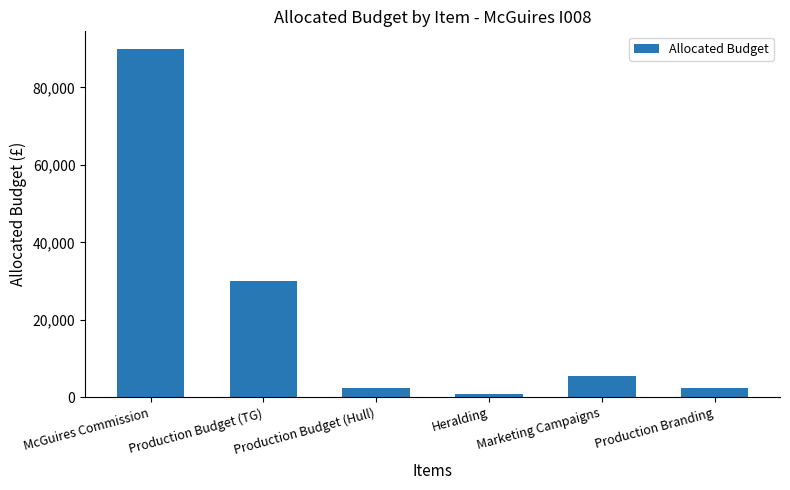

What is the label of the 5th bar from the left?

Marketing Campaigns